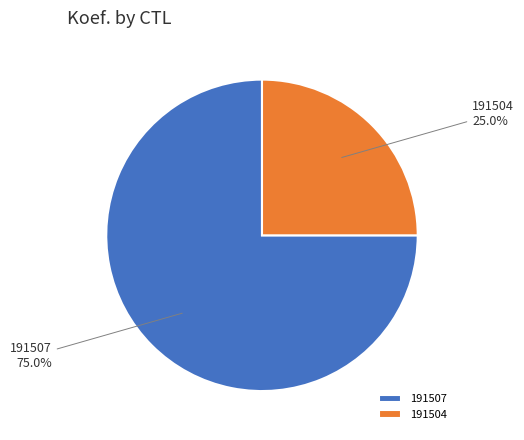

True or false: 191504 accounts for 25% of the total.

True